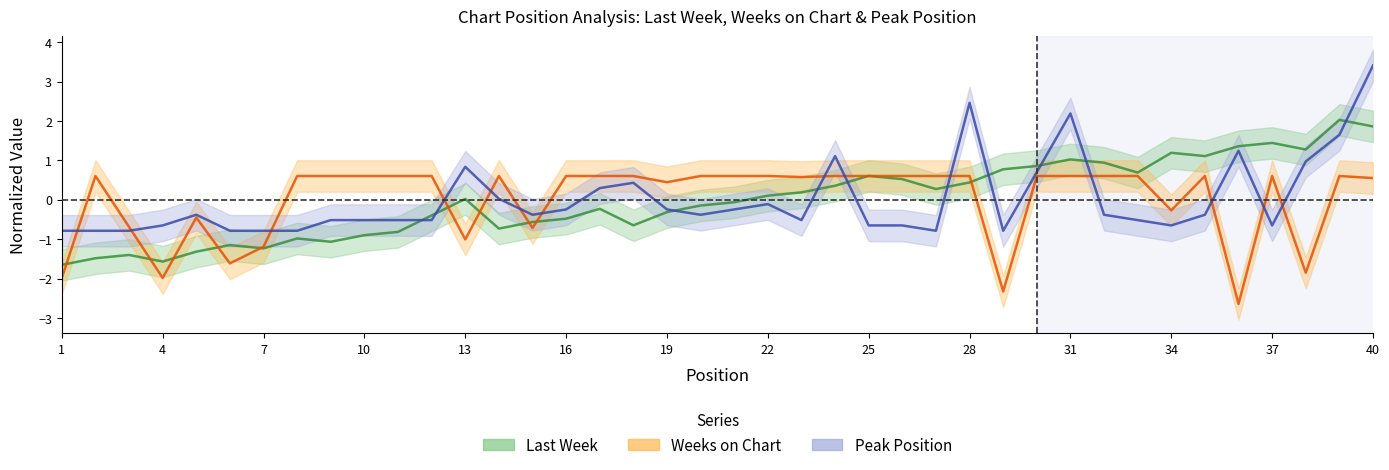

Which series changed the most between 29 and 39?

Weeks on Chart